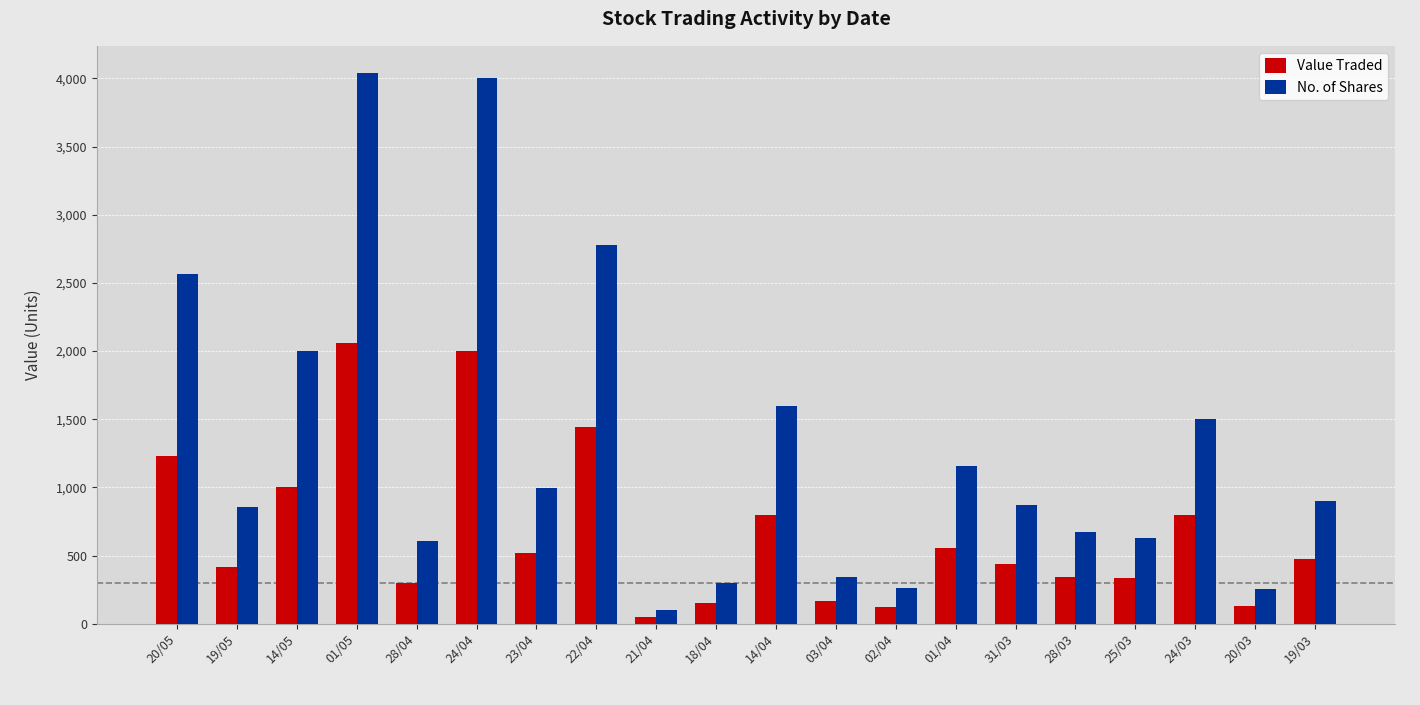

What is the maximum value shown in the chart?

4037